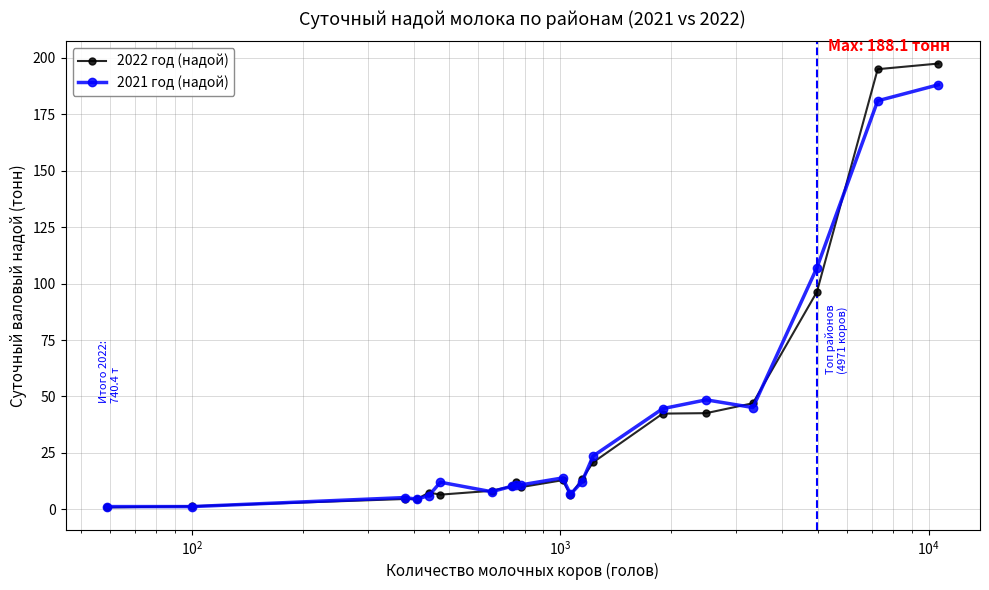

What is the maximum value for 2021 год (надой)?

188.1